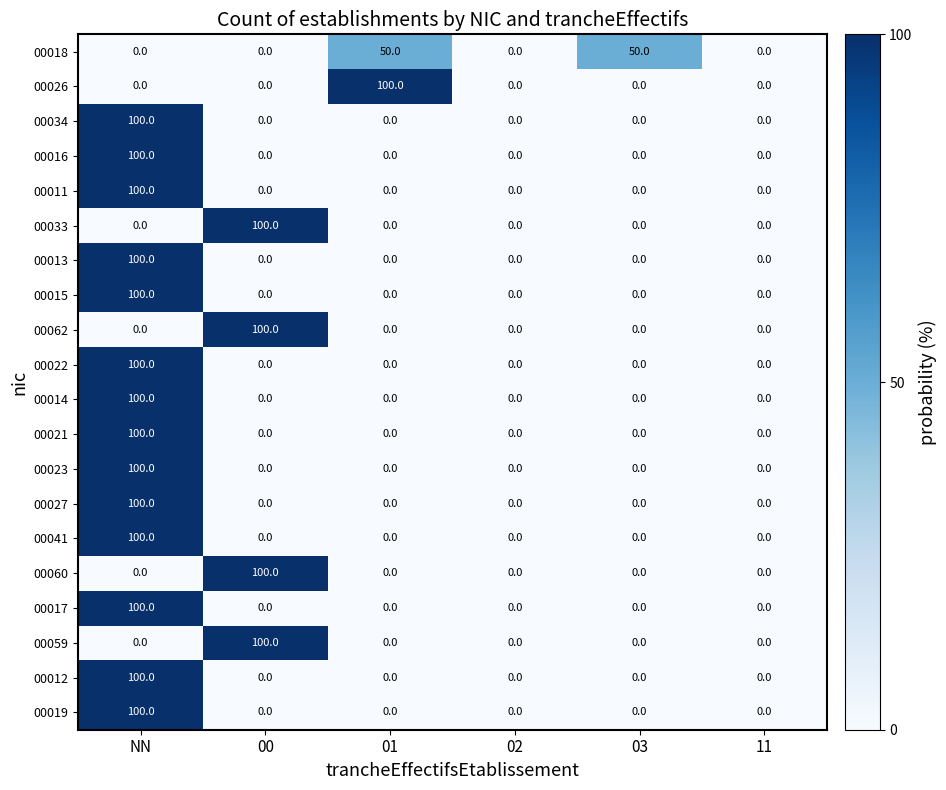

What is the sum of the 00059 values at 03 and 00?

100